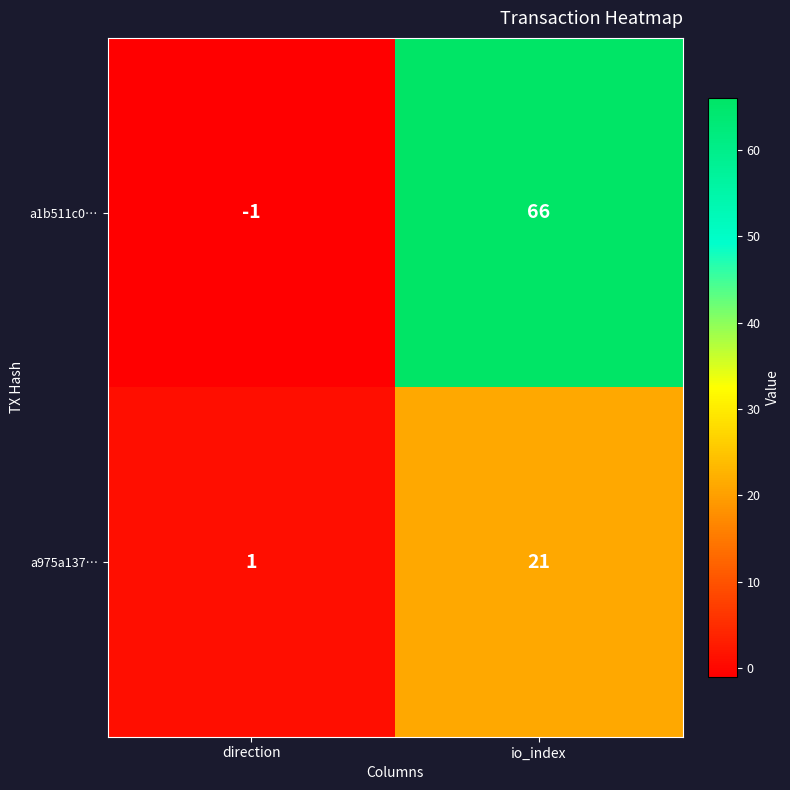

At how many categories does at least one series exceed 64?

1